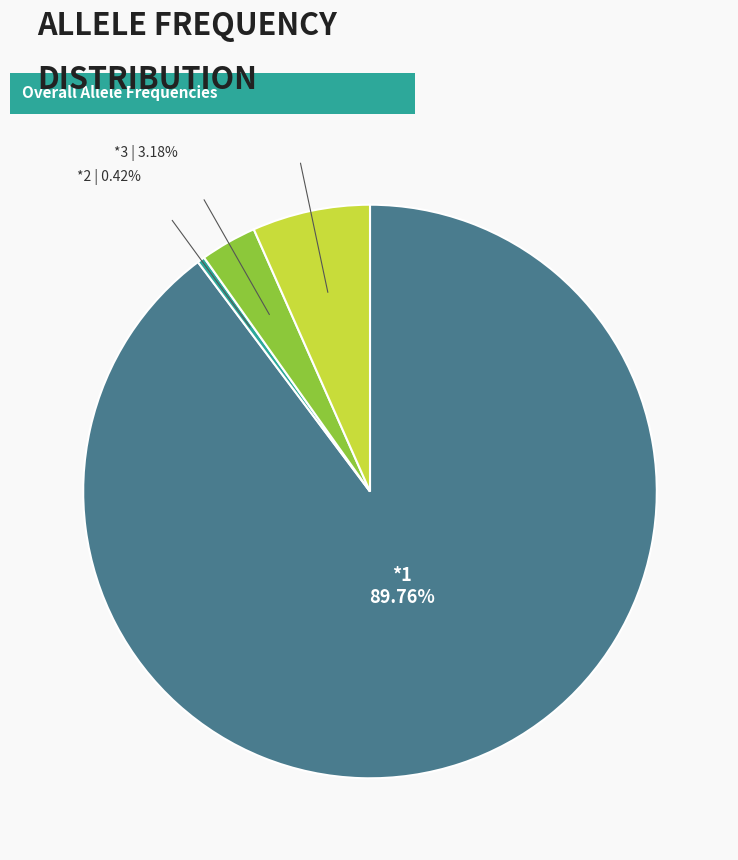

Approximately how many times larger is the value at *3 compared to *4?

0.5